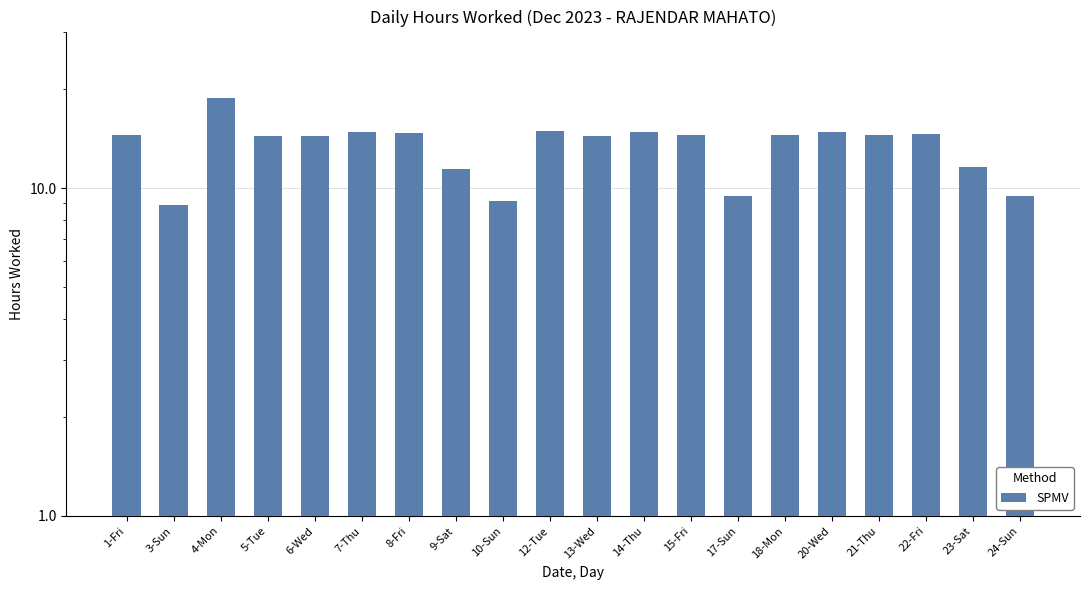

Between 23-Sat and 9-Sat, which is larger?

23-Sat